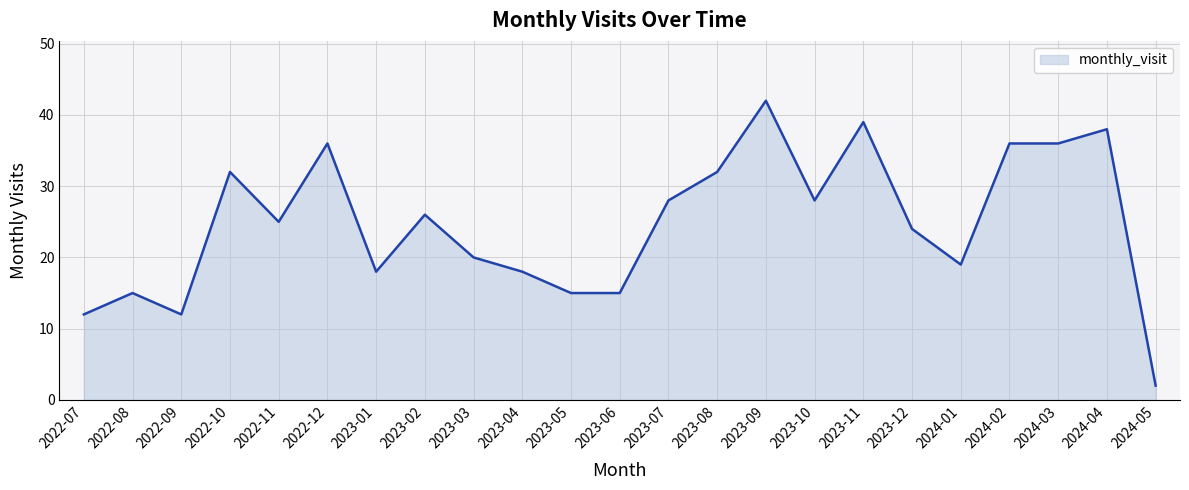

What position from the left is 2023-09?

15